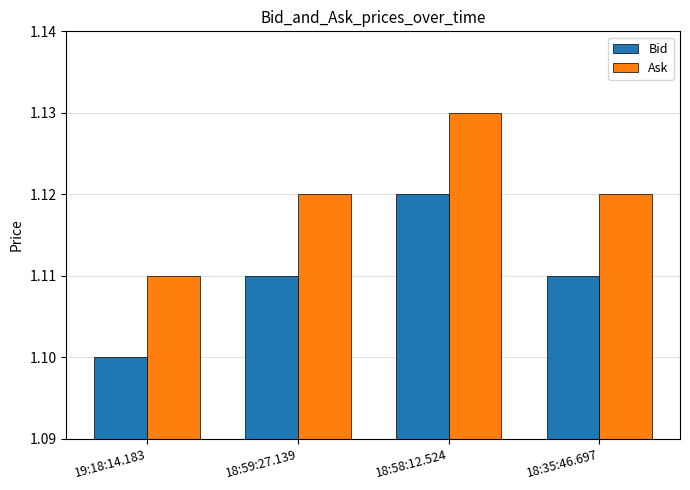

Where is Ask nearest to the value 1?

19:18:14.183